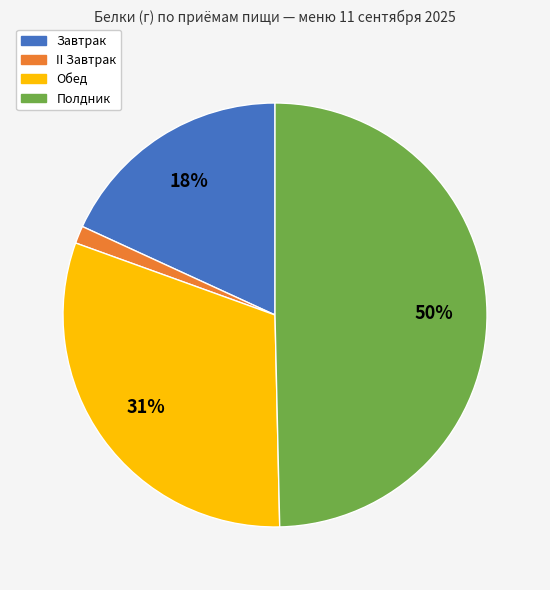

Do Полдник and II Завтрак together represent more than half of the pie?

Yes